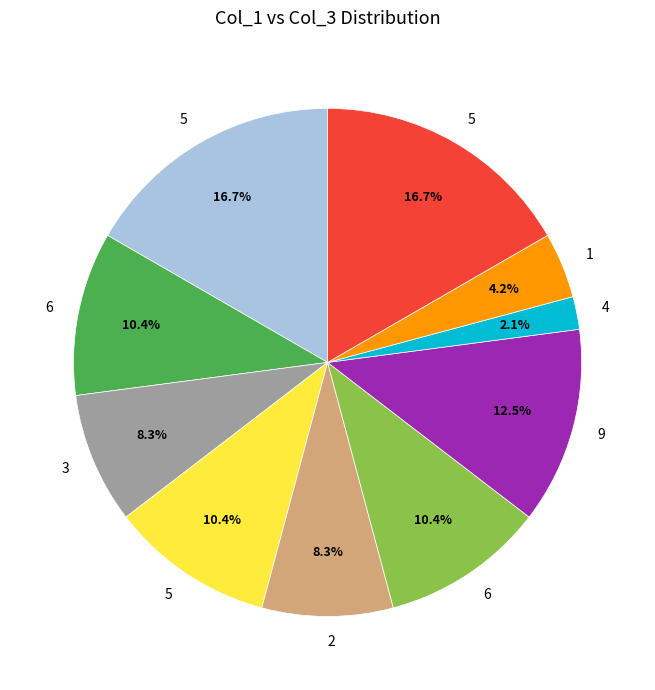

Is there any slice that represents more than half of the pie?

No